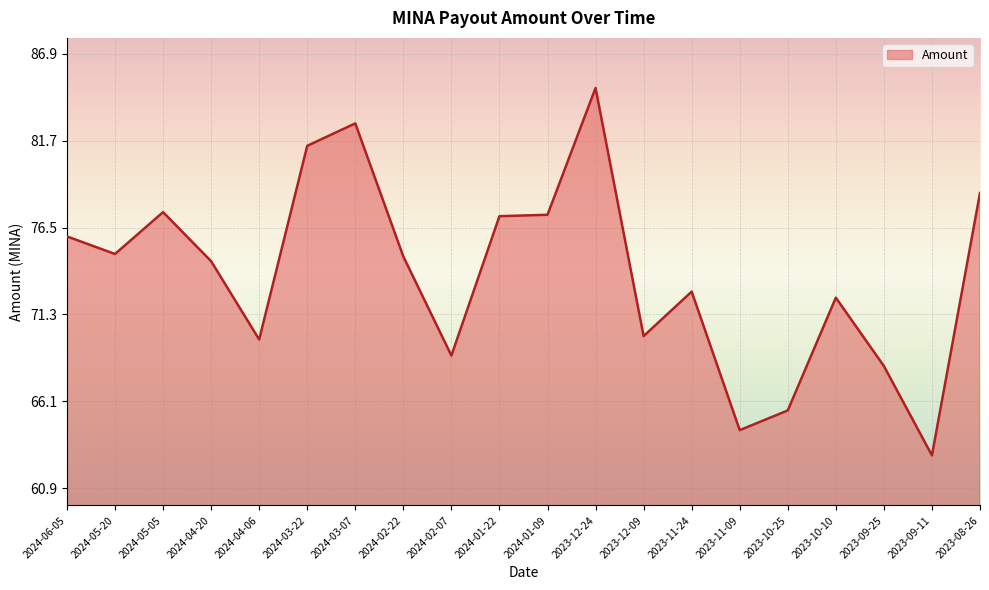

What is the change in value from 2024-06-05 to 2023-12-24?

+8.9